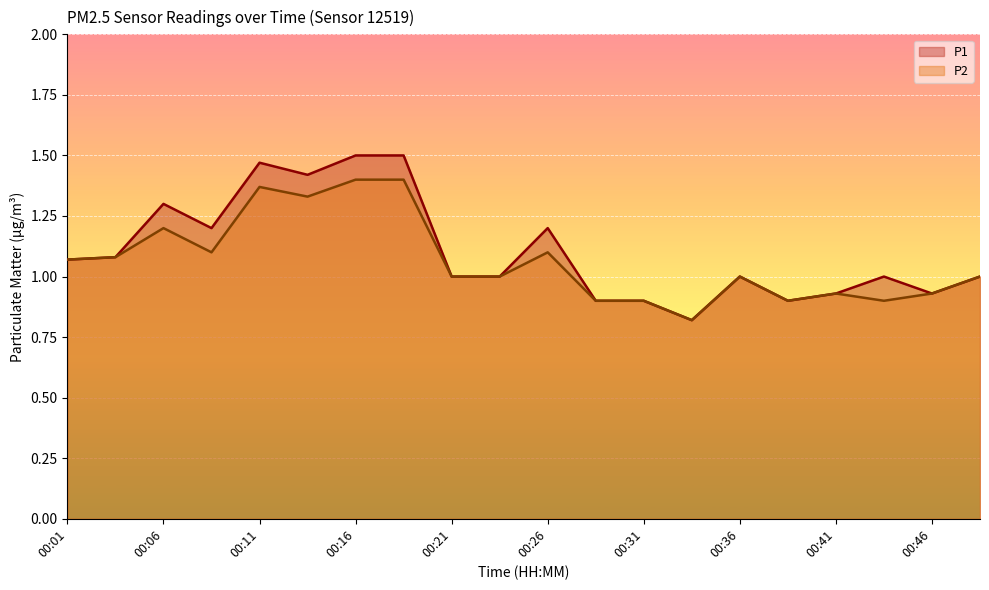

At which label is P2 closest to 1?

00:21